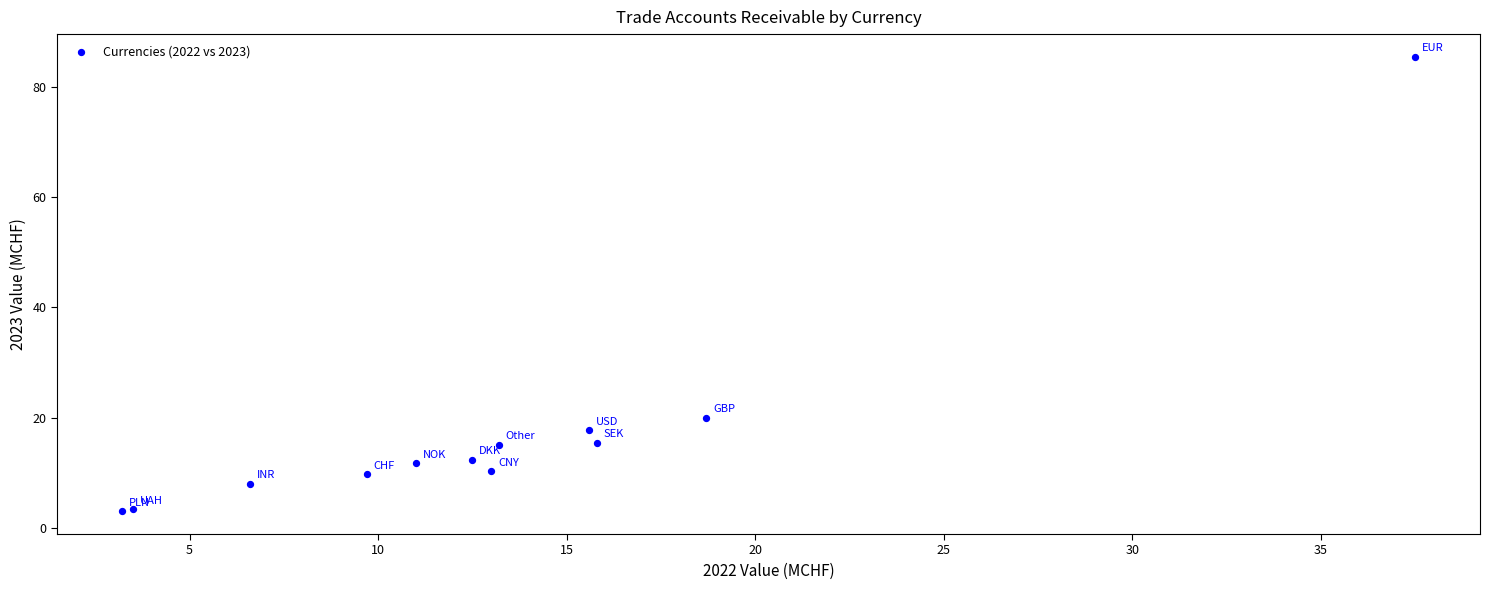

What Y value in the scatter plot is closest to 44?

20.0